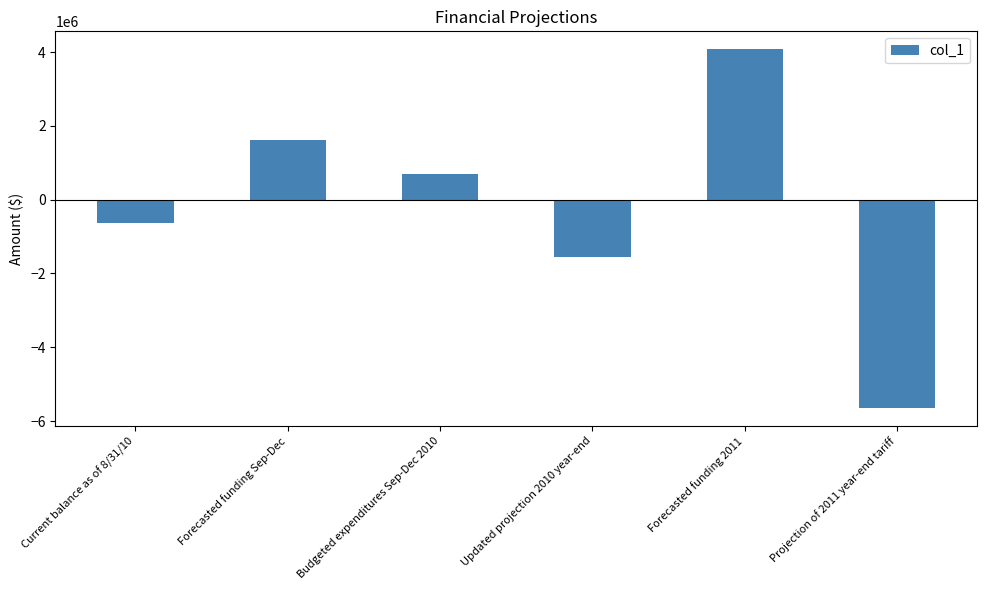

What is the label of the 5th bar from the right?

Forecasted funding Sep-Dec